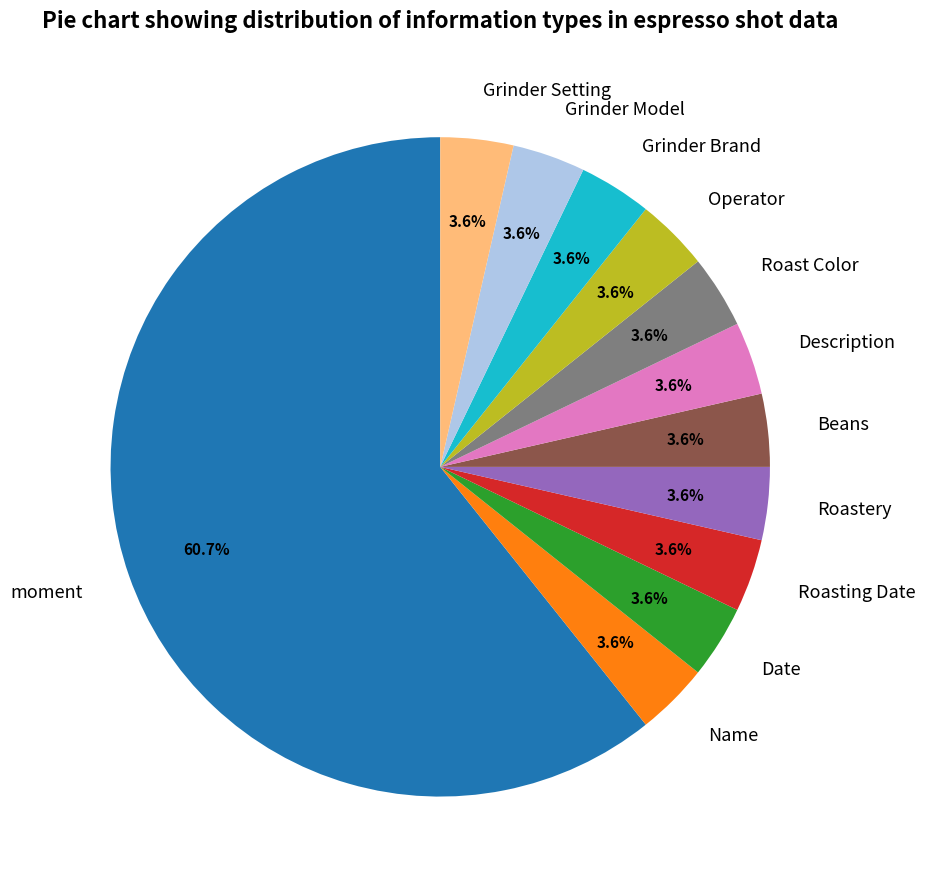

Does any single category account for the majority?

Yes